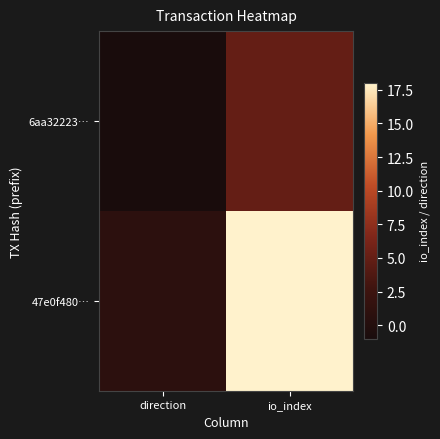

List the series in order of their peak value, lowest first.

6aa32223…, 47e0f480…